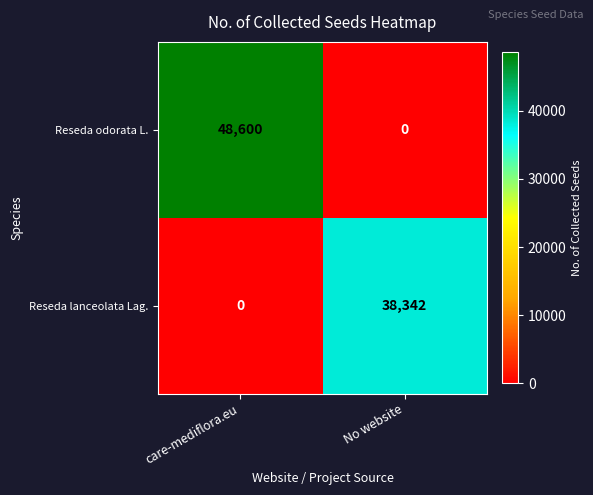

At which category is the sum across all series the highest?

care-mediflora.eu